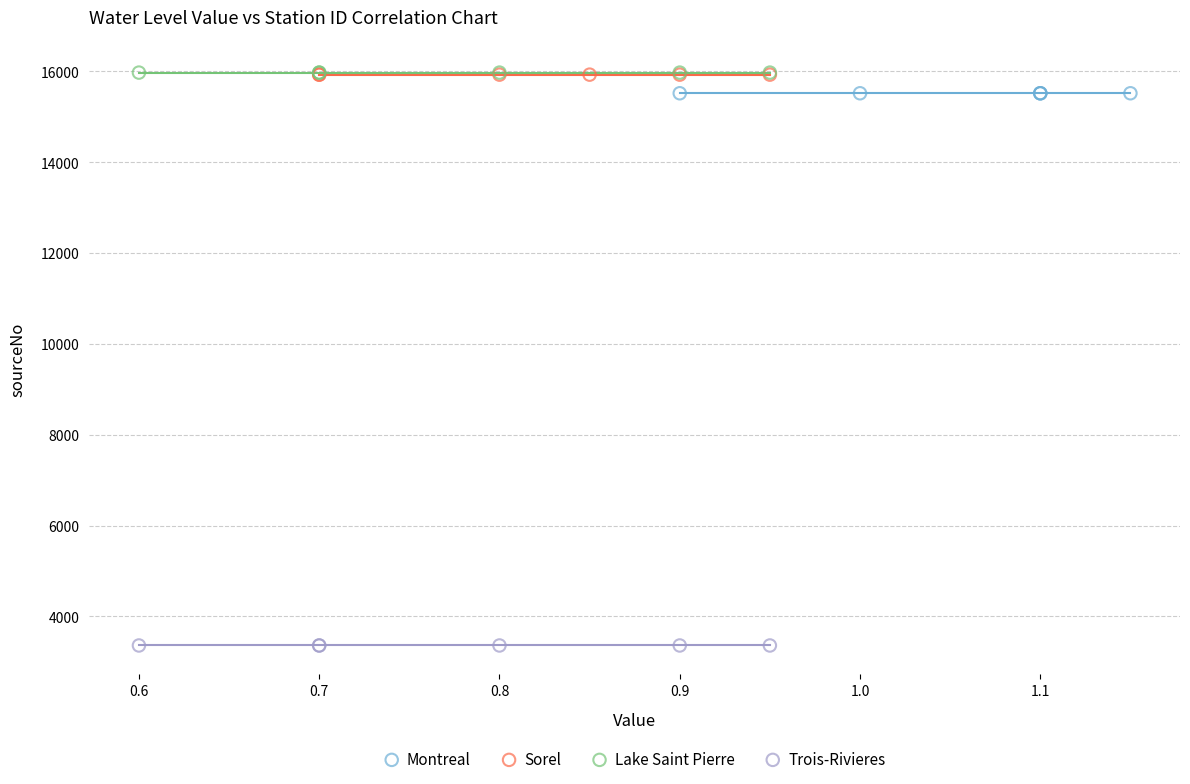

Which series reaches the minimum Y coordinate?

Trois-Rivieres